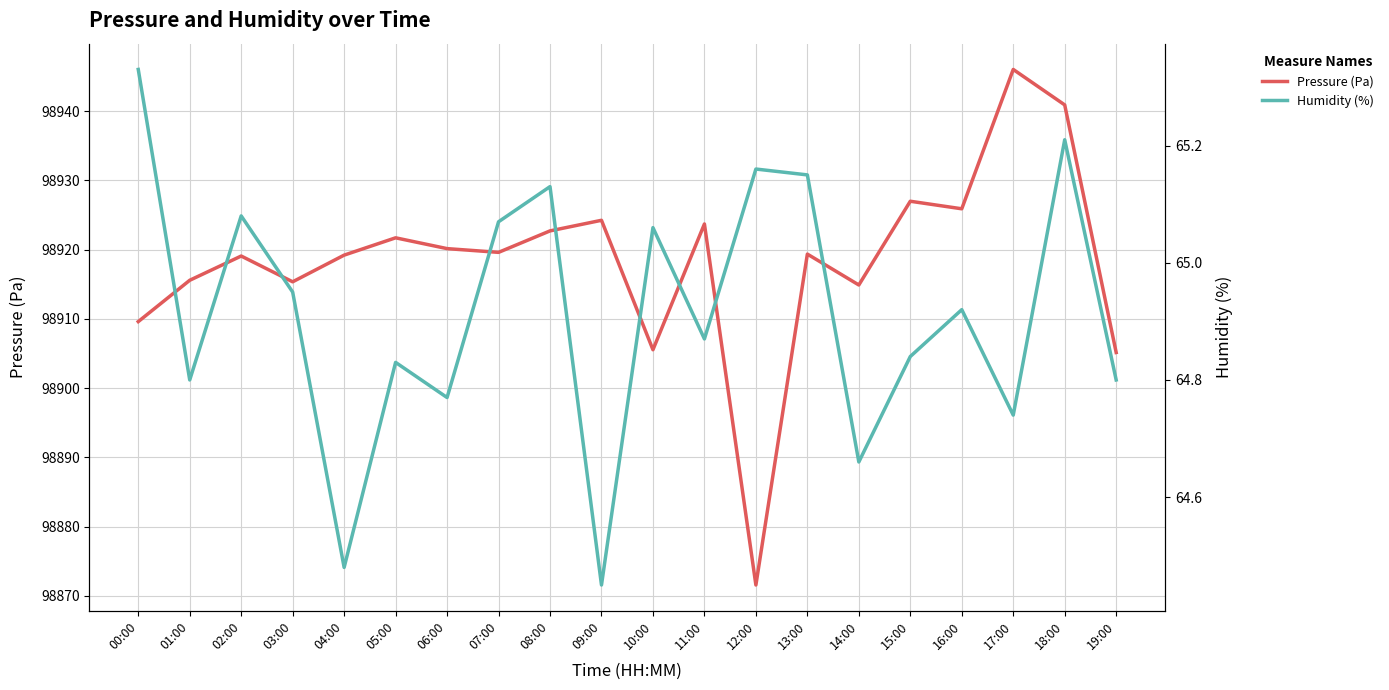

What is the label of the 4th point from the right?

16:00